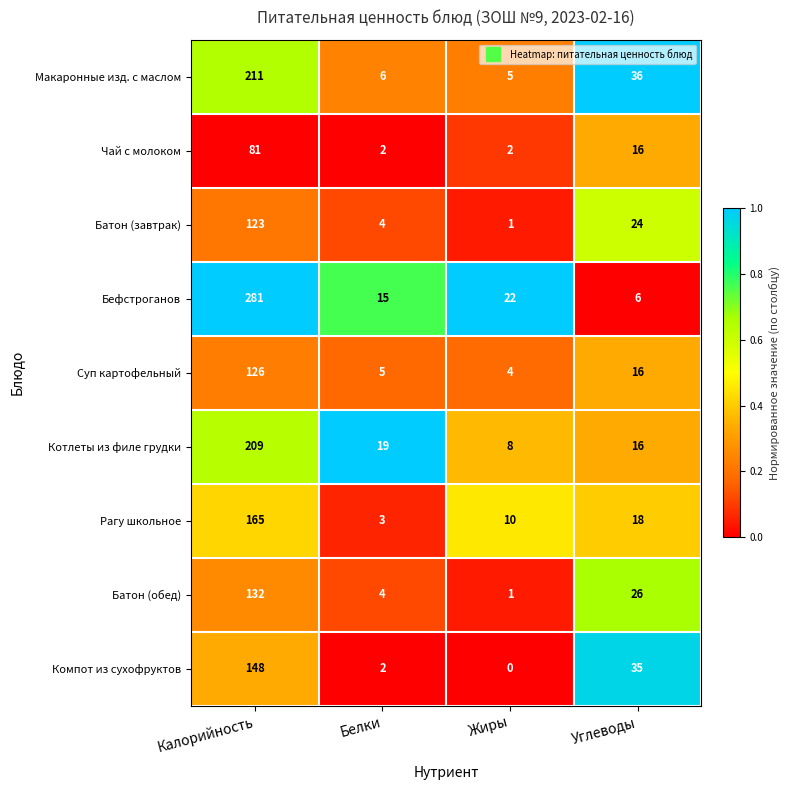

How many data points does each series have?

4